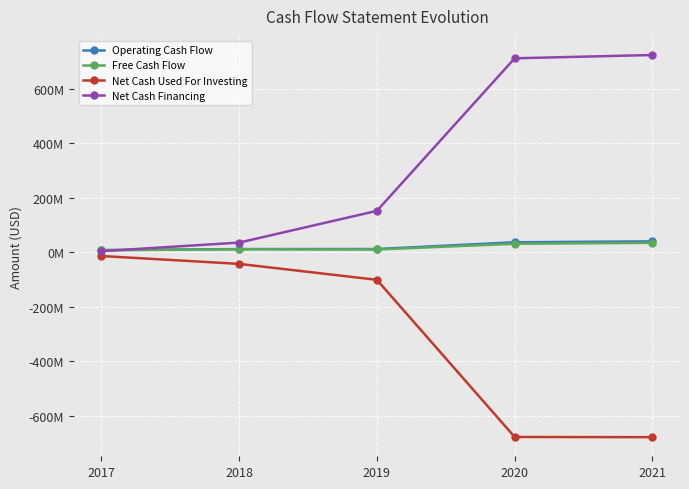

Reading left to right, extract all data points from this chart.

Operating Cash Flow: 8015437	11793179	12014000	36817000	40129000
Free Cash Flow: 7584236	11267835	10296000	31348000	34808000
Net Cash Used For Investing: -13628418	-42525980	-101020000	-677809000	-678473000
Net Cash Financing: 4084836	35604506	152082000	711943000	724059000